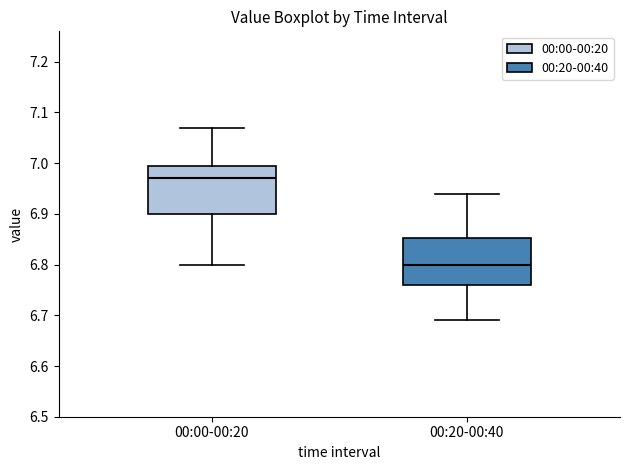

Reading left to right, transcribe this box plot: for each box, give where its median line is, the range the box spans, and where its two whiskers end, as read against the y-axis. The values are not printed on the chart, so give them approximately, as read against the axis.

00:00-00:20: median 6.97, box 6.90 to 7.00, whiskers 6.80 to 7.07
00:20-00:40: median 6.80, box 6.76 to 6.85, whiskers 6.69 to 6.94